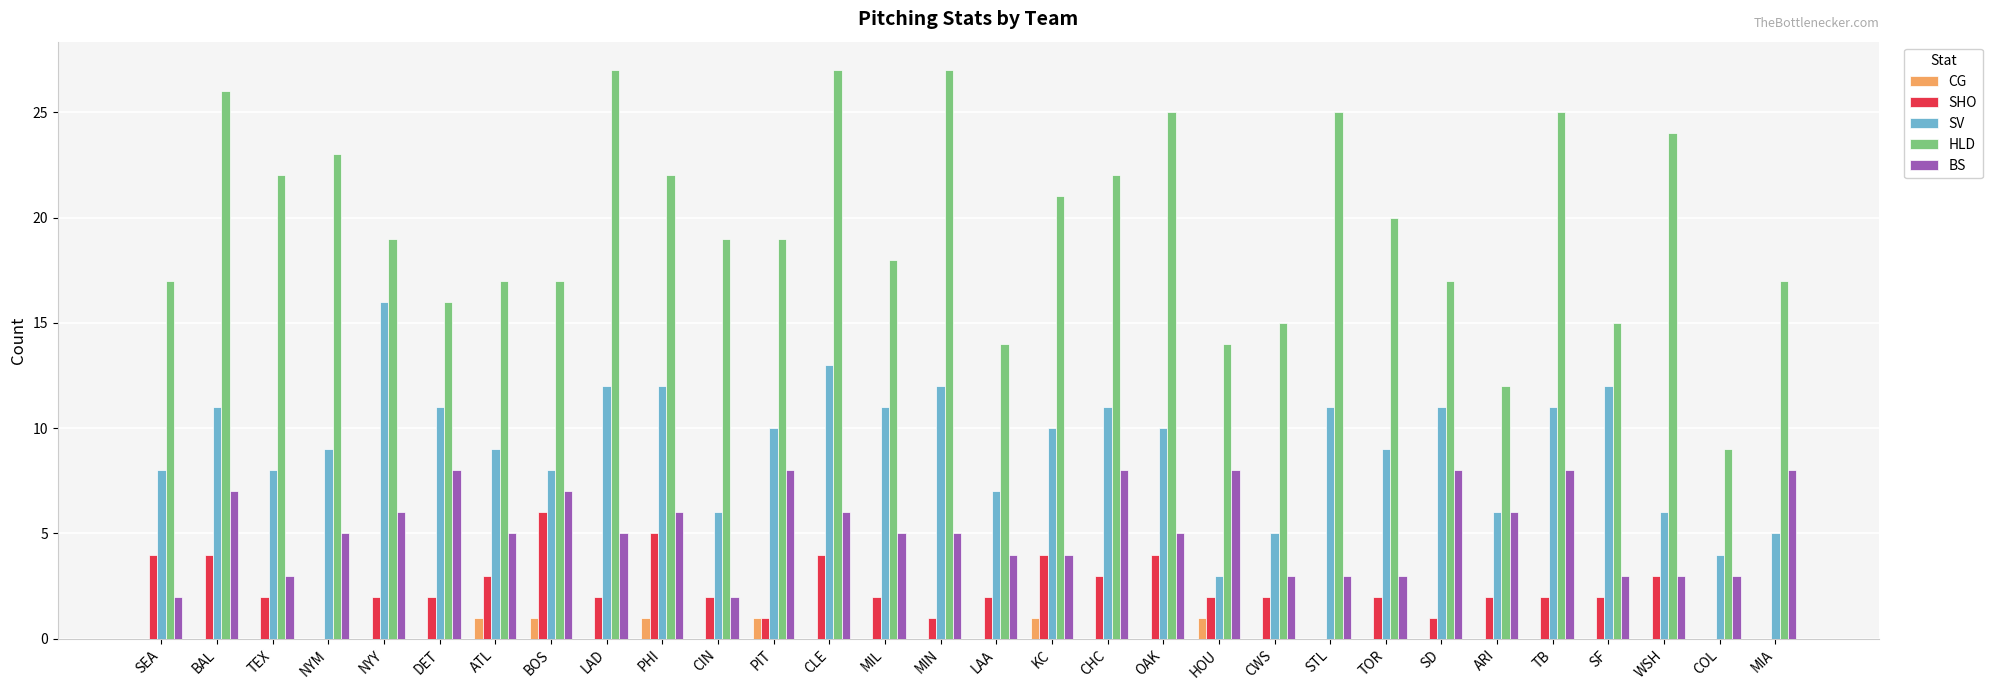

At which label does BS first exceed 5?

BAL